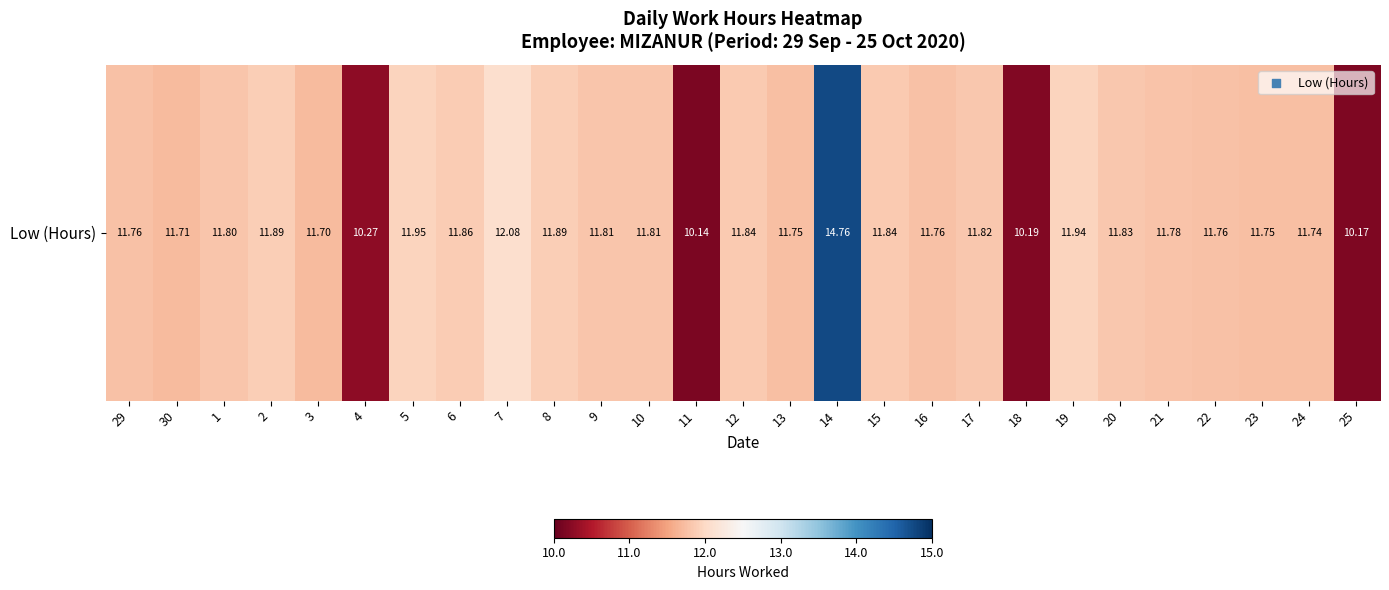

What is the average value?

11.7